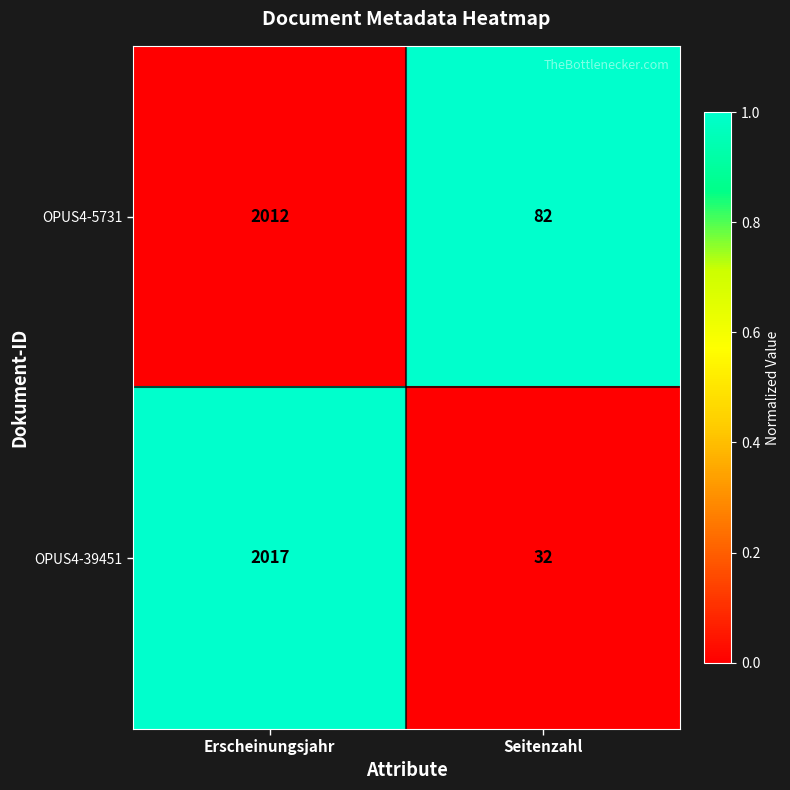

Is it true that OPUS4-39451 equals 6 at Seitenzahl?

False